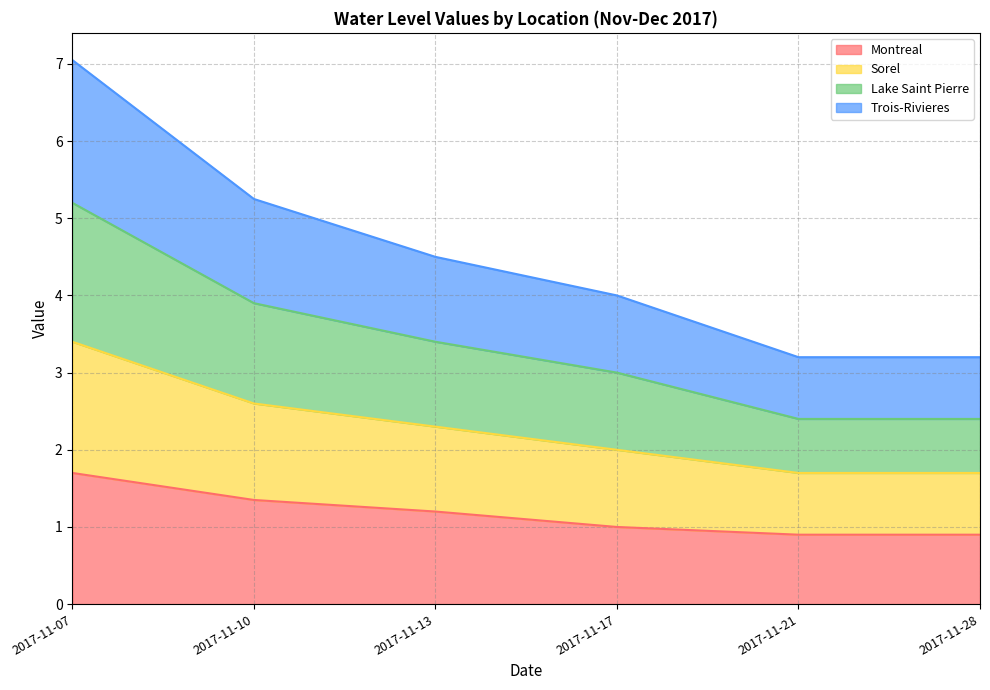

How many series are shown in this chart?

4